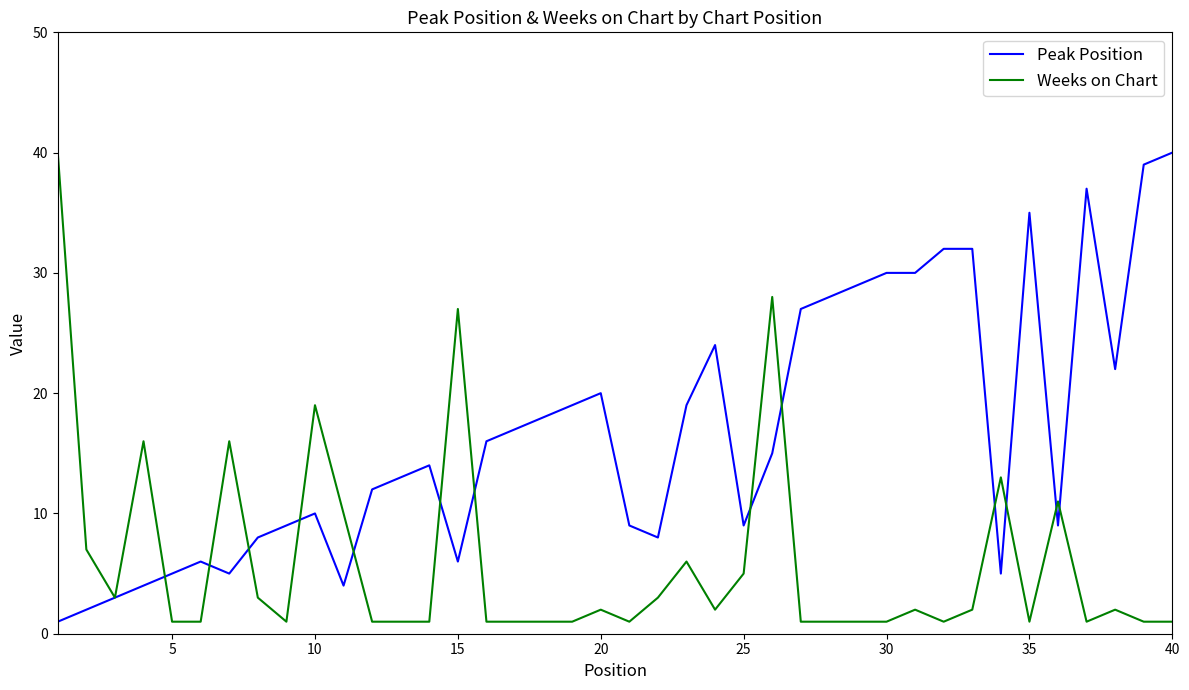

Rank the series by their average value, from highest to lowest.

Peak Position, Weeks on Chart